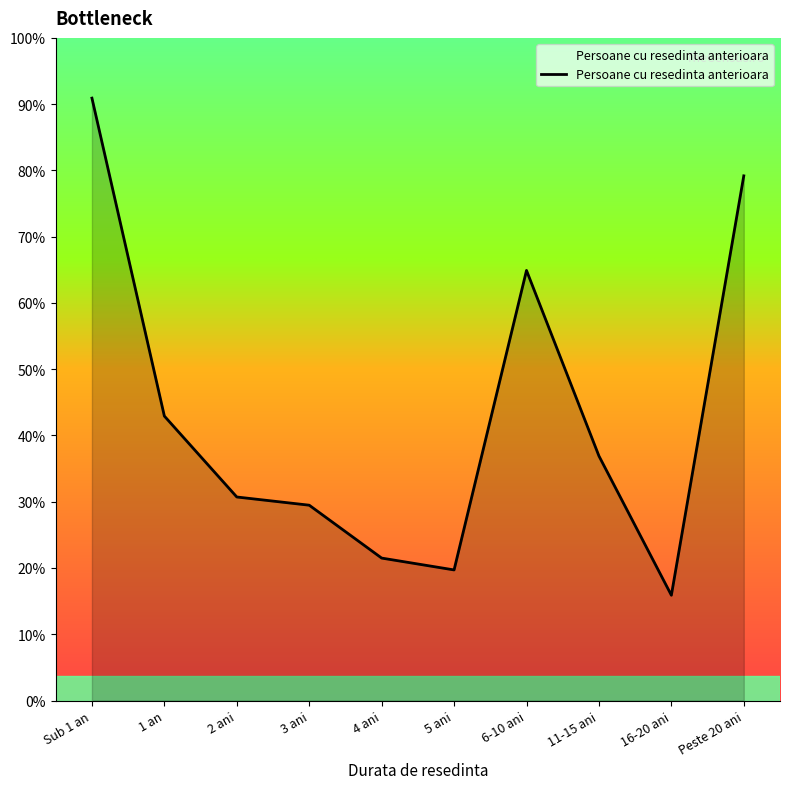

The value at 11-15 ani is 1534. True or false?

False